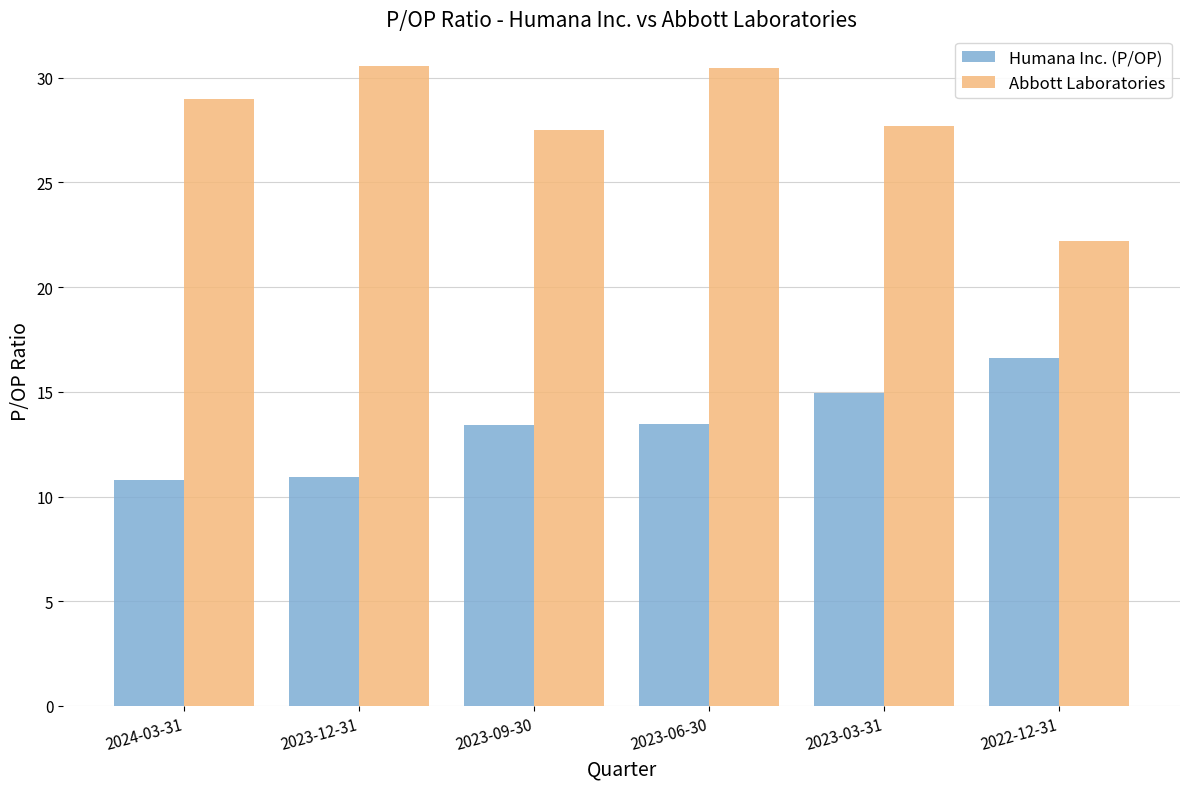

List the series in order of their peak value, highest first.

Abbott Laboratories, Humana Inc. (P/OP)